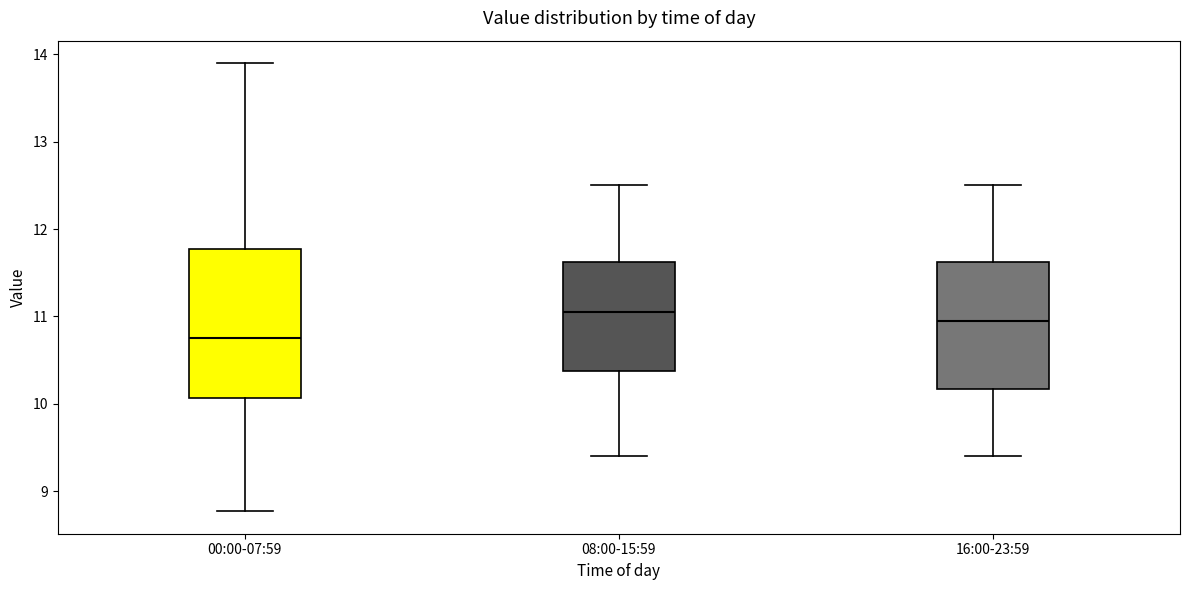

Where does the lower whisker of the box for 00:00-07:59 end on the y-axis? The values are not printed on the chart, so give them approximately, as read against the axis.

8.8